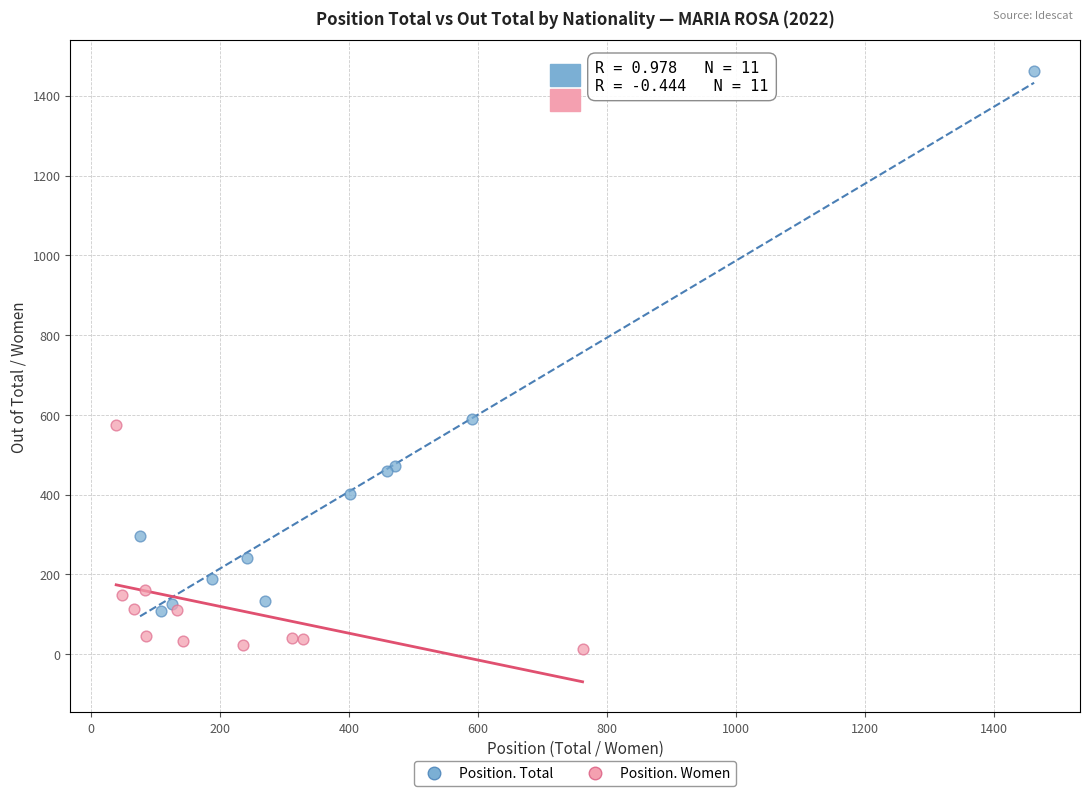

Which series has the widest spread of Y values?

Position. Total